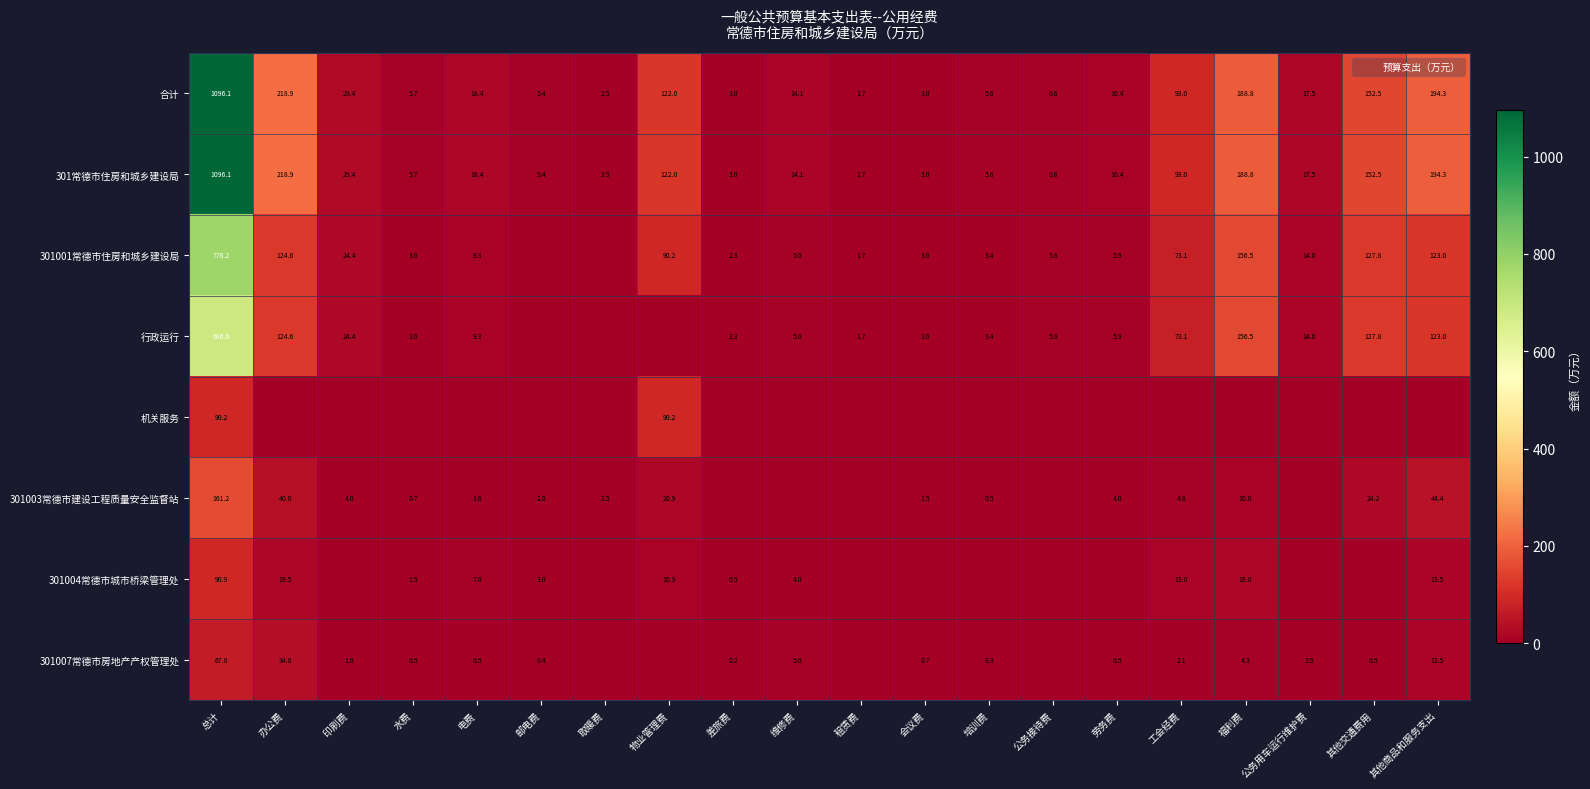

Which series has the largest total across all categories?

合计